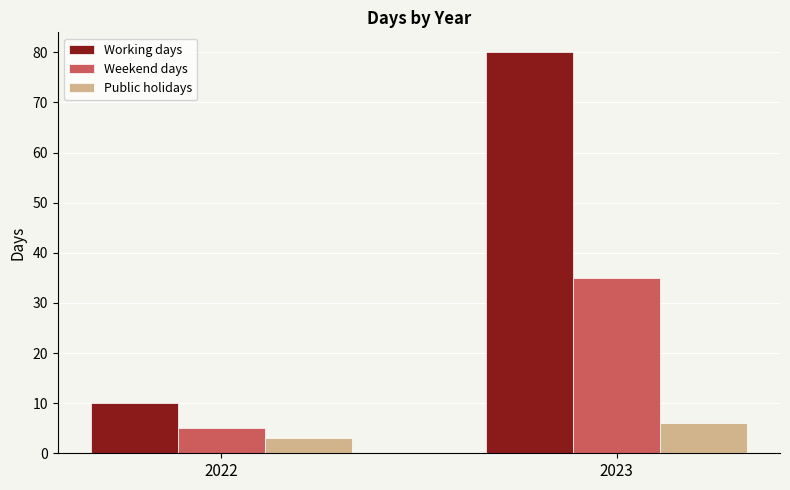

What is the sum of the Working days values at 2022 and 2023?

90